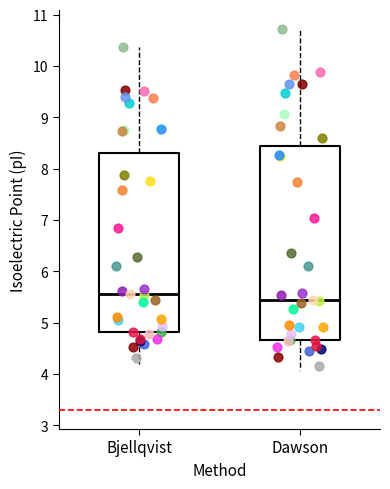

Which box has the highest median line?

Bjellqvist